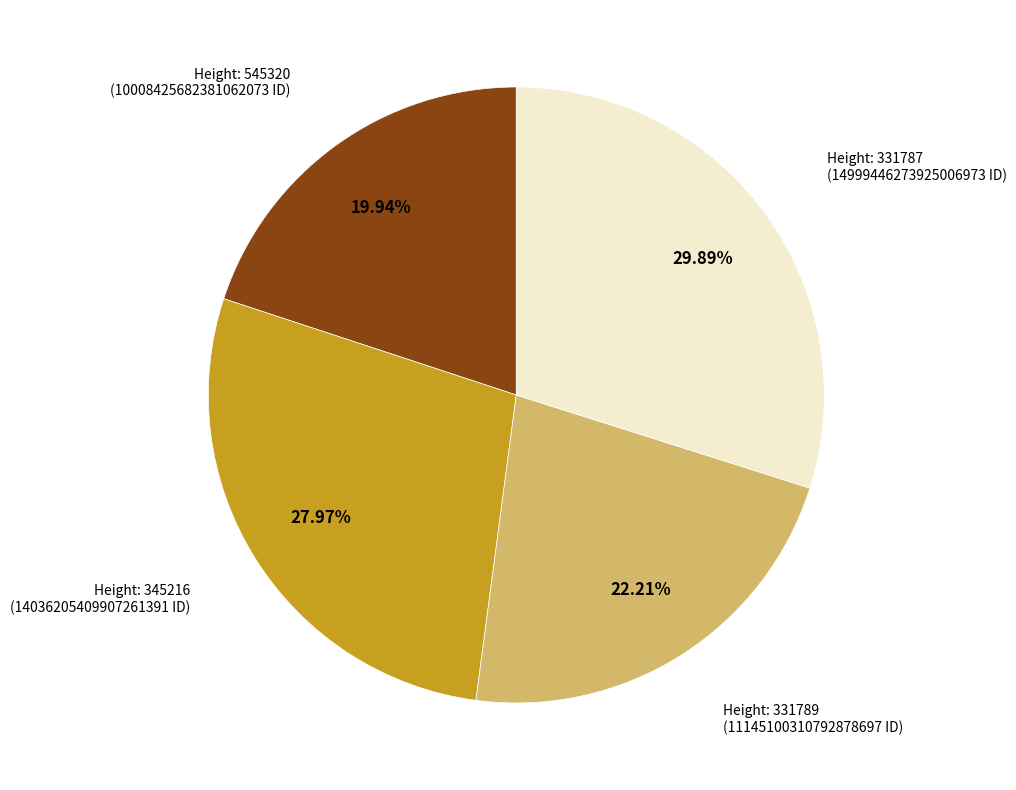

Is there a majority slice in this chart?

No